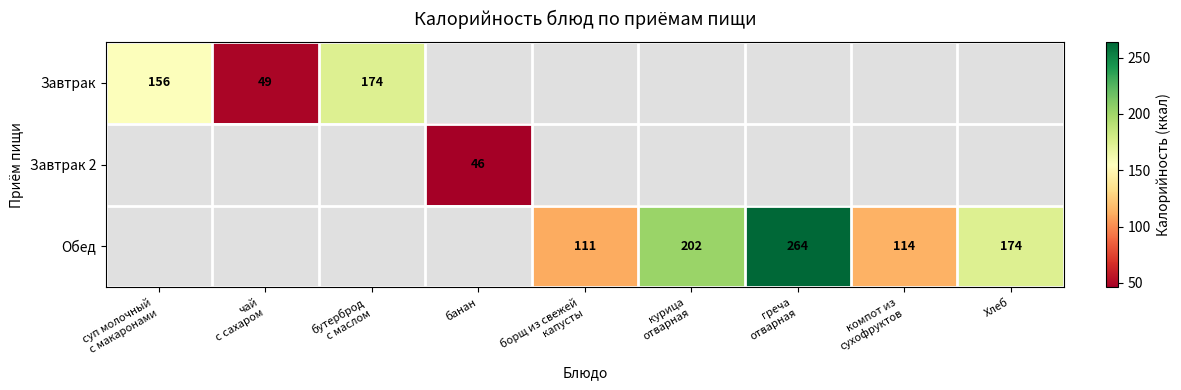

What value does the Завтрак 2 series have at банан?

46.0